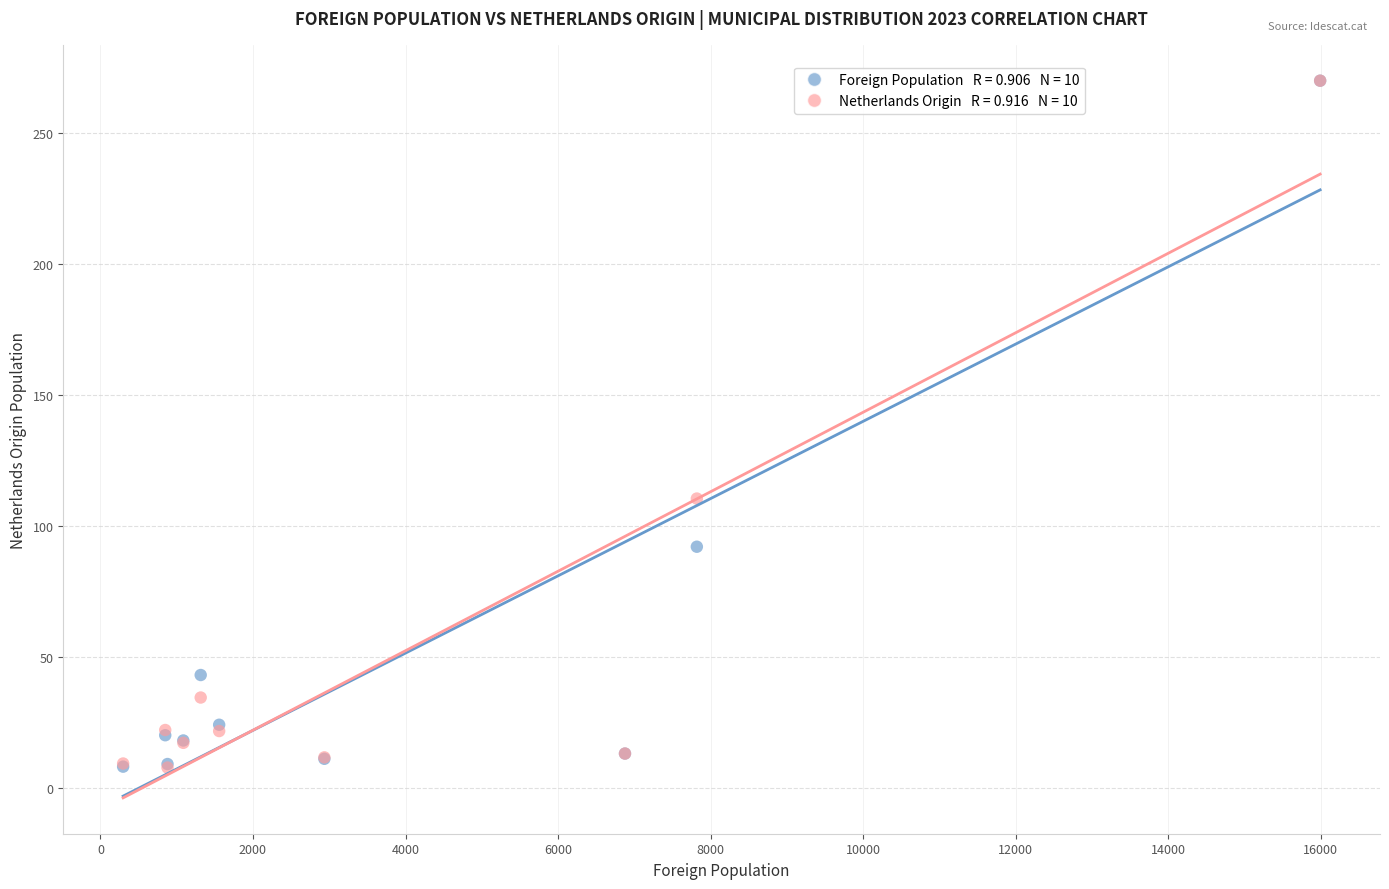

Across all series, what Y value is closest to 138?

110.4